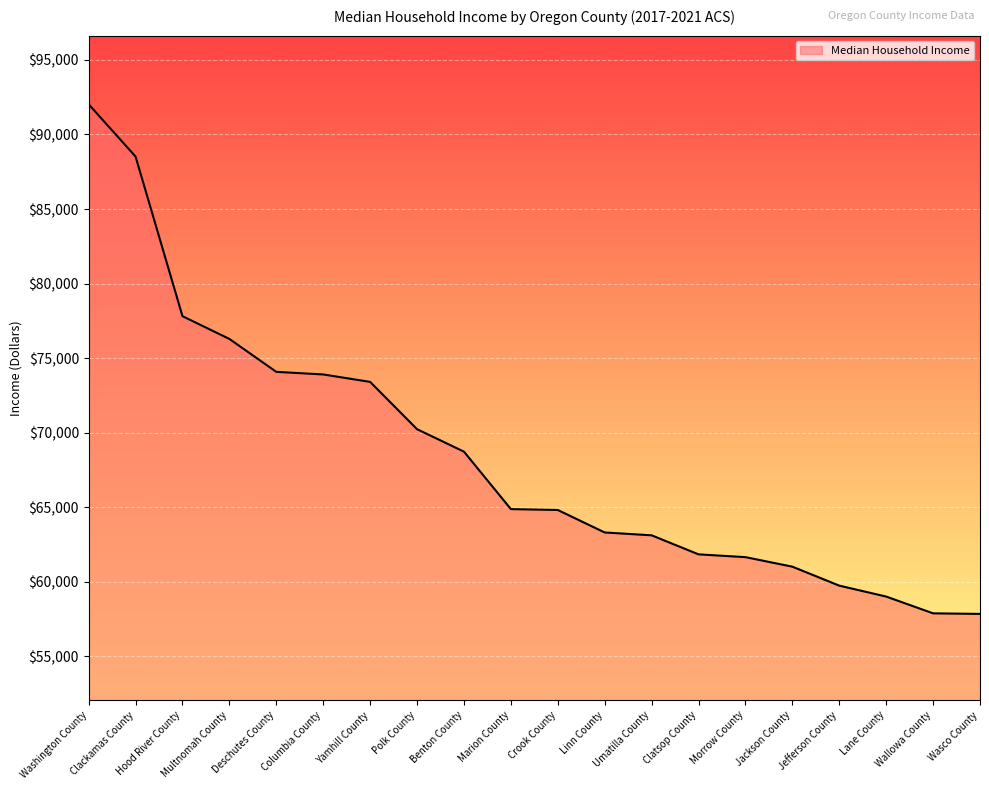

How many distinct data groups are displayed?

1